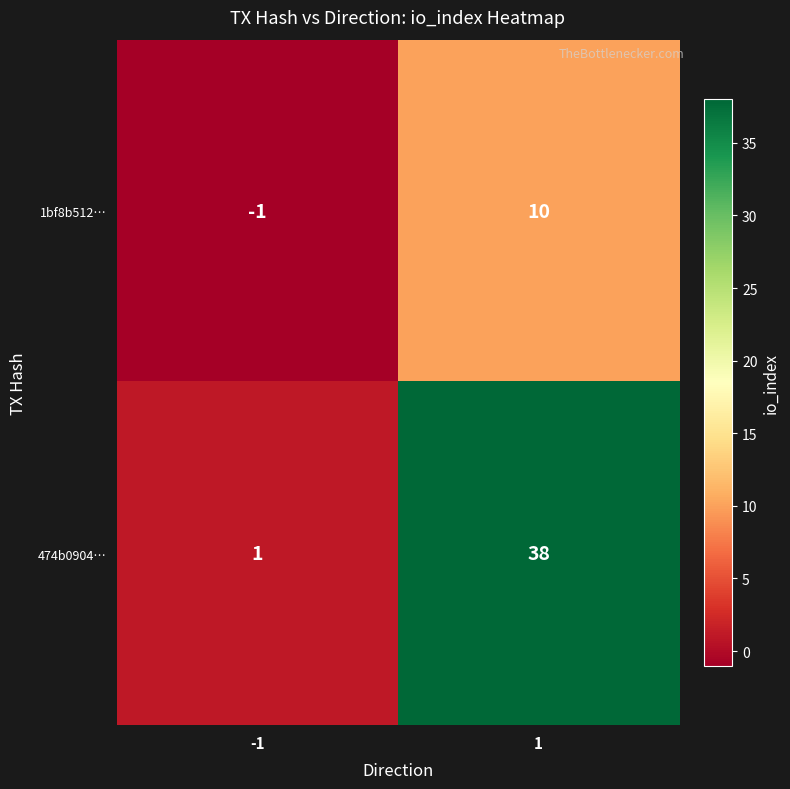

Reading left to right, transcribe all the data shown in this chart.

1bf8b512…: -1	10
474b0904…: 1	38